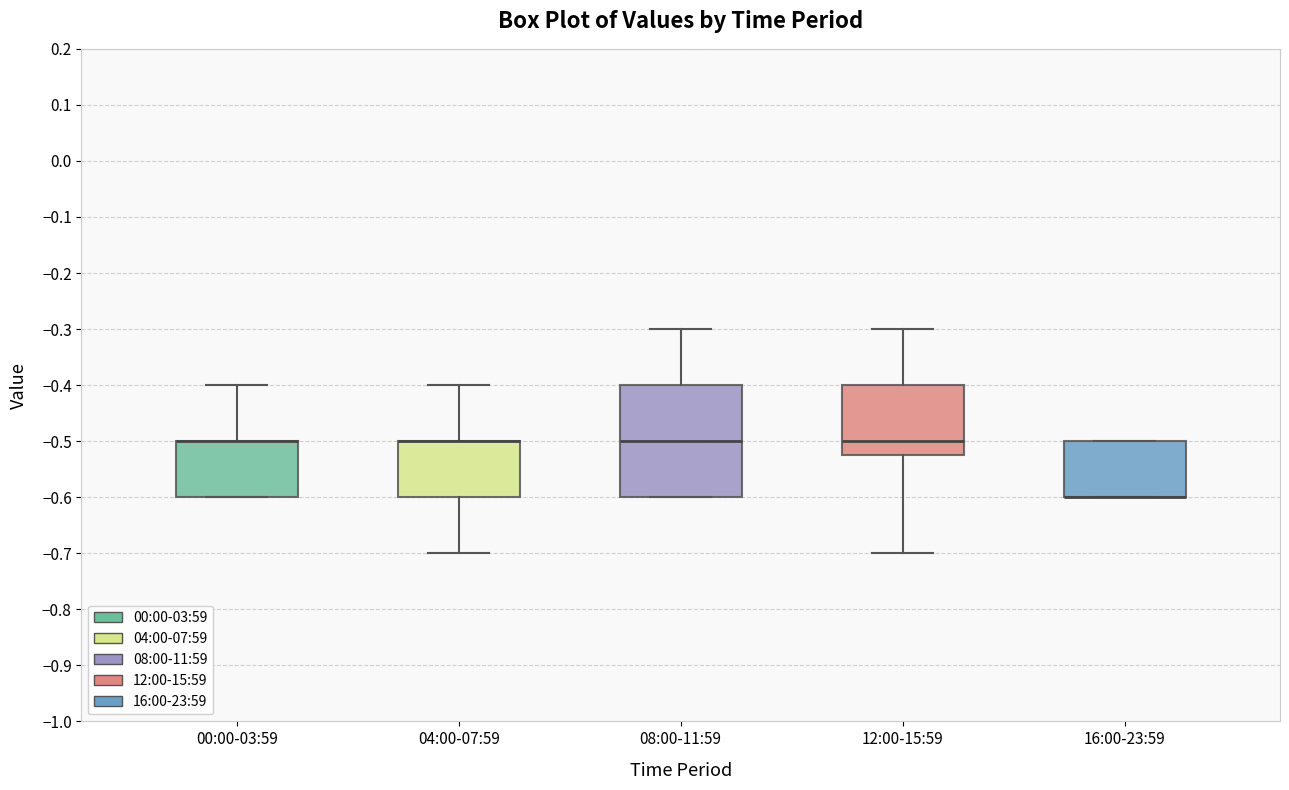

Reading left to right, transcribe this box plot: for each box, give where its median line is, the range the box spans, and where its two whiskers end, as read against the y-axis. The values are not printed on the chart, so give them approximately, as read against the axis.

00:00-03:59: median -0.50 (drawn on the box's upper edge), box -0.60 to -0.50, whiskers -0.60 to -0.40
04:00-07:59: median -0.50 (drawn on the box's upper edge), box -0.60 to -0.50, whiskers -0.70 to -0.40
08:00-11:59: median -0.50, box -0.60 to -0.40, whiskers -0.60 to -0.30
12:00-15:59: median -0.50, box -0.52 to -0.40, whiskers -0.70 to -0.30
16:00-23:59: median -0.60 (drawn on the box's lower edge), box -0.60 to -0.50, whiskers -0.60 to -0.50